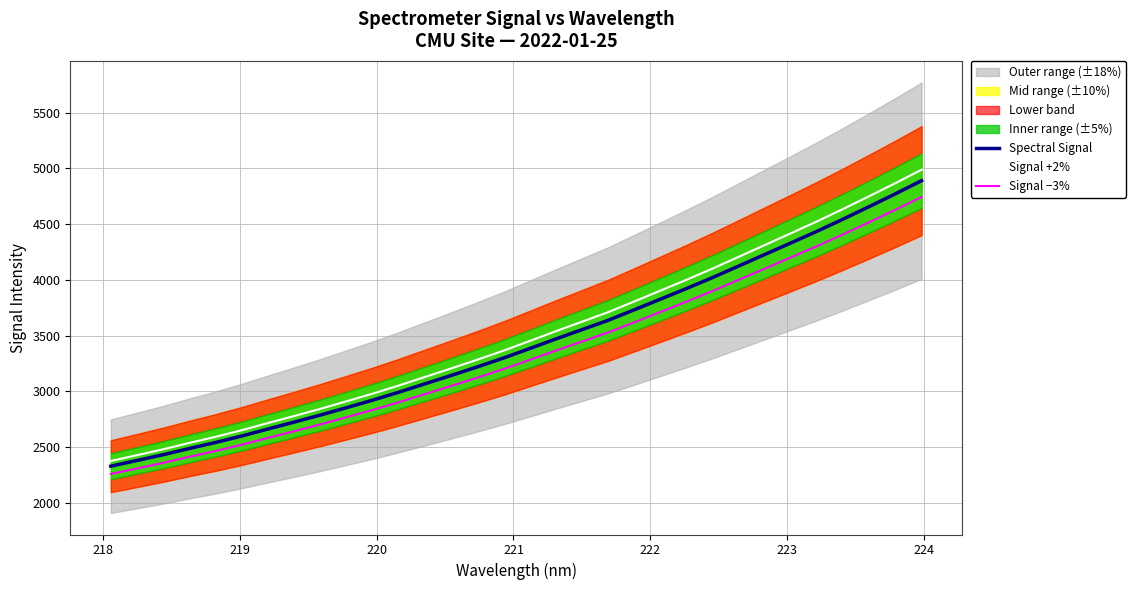

What is the minimum value for Spectral Signal?

2330.5